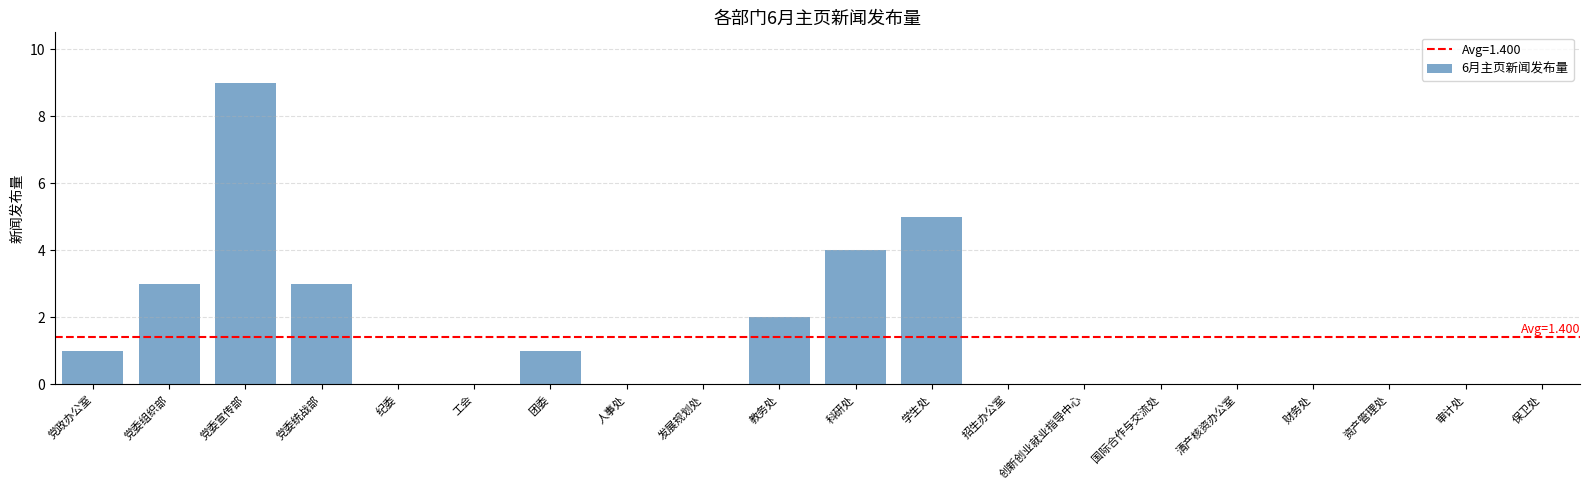

At which label is the value closest to 4?

科研处